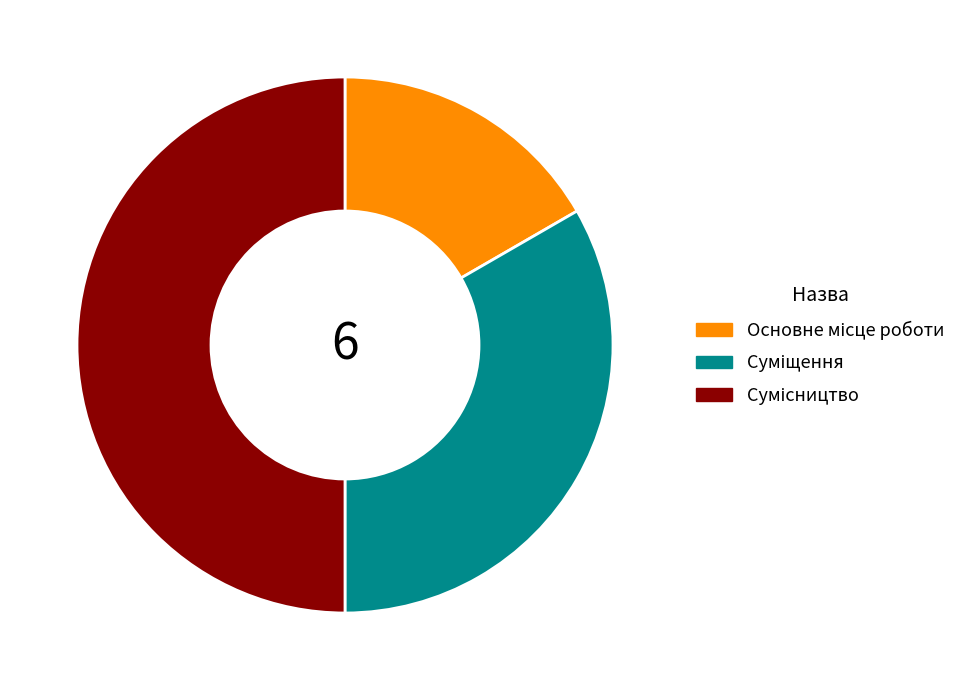

To the nearest percent, what is the difference between the Сумісництво and Основне місце роботи slice percentages?

33%